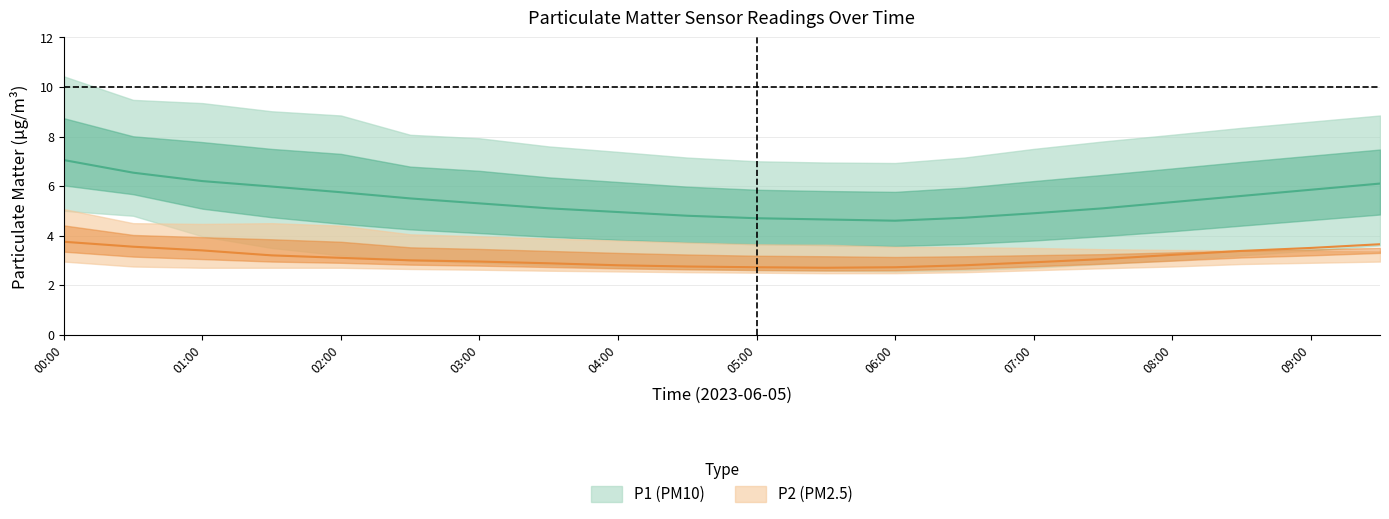

True or false: P1_high and P2_mid cross at least once.

False